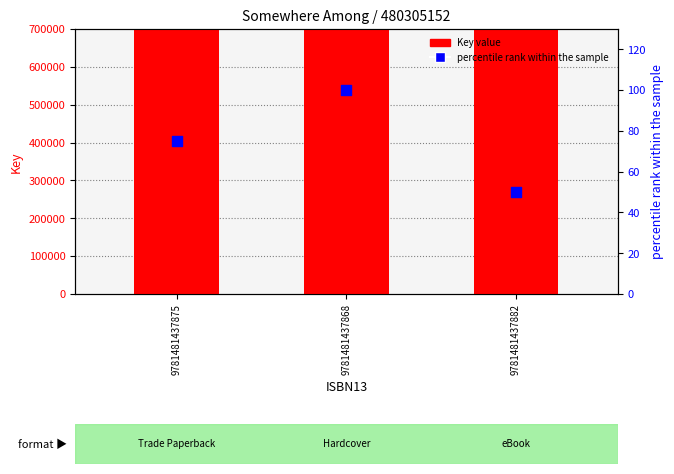

At which category is the sum across all series the highest?

9781481437868